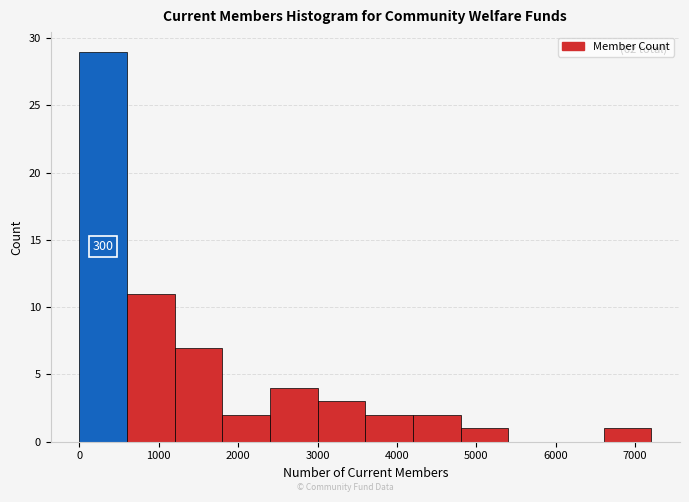

Which range on the x-axis has the tallest bar?

0 to 600